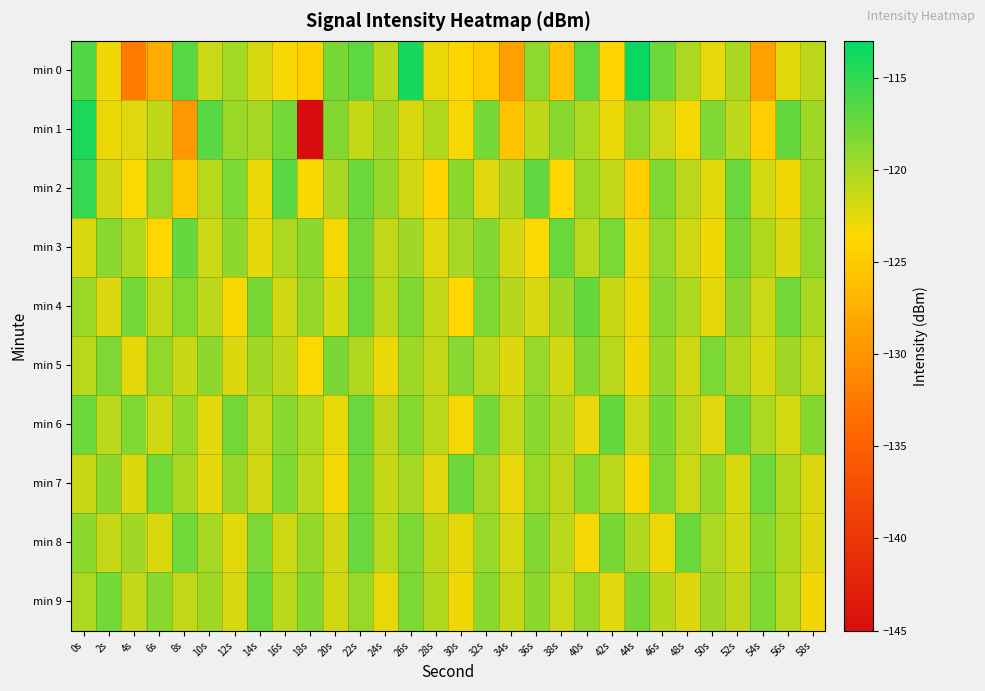

What is the total value across all series at 22s?

-1183.8